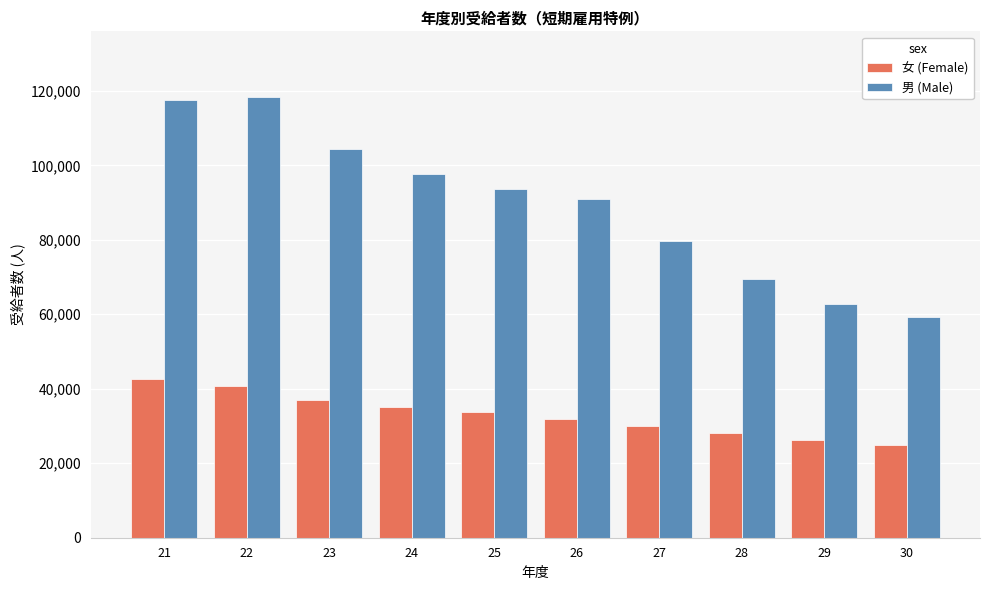

Where does the 女 (Female) series first go above 33637?

21